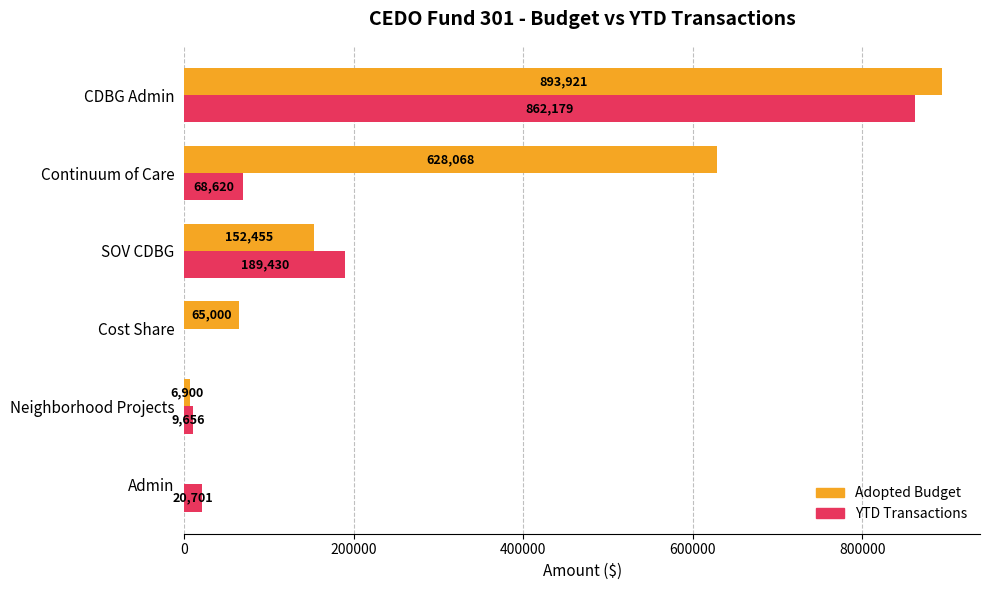

At which label is Adopted Budget closest to 446960?

Continuum of Care